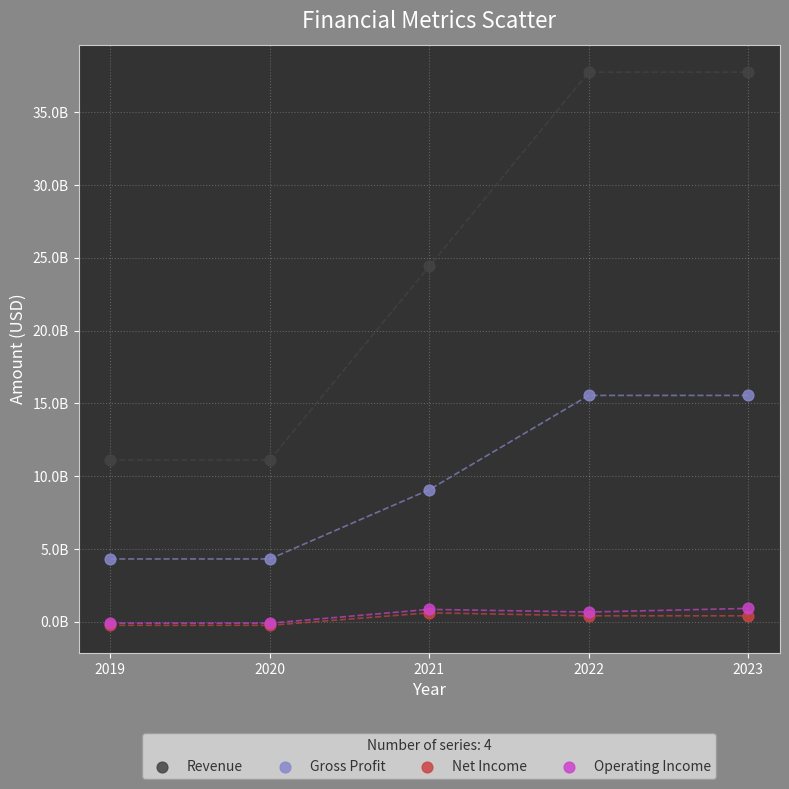

What are all the series names shown in the legend?

Revenue, Gross Profit, Net Income, Operating Income